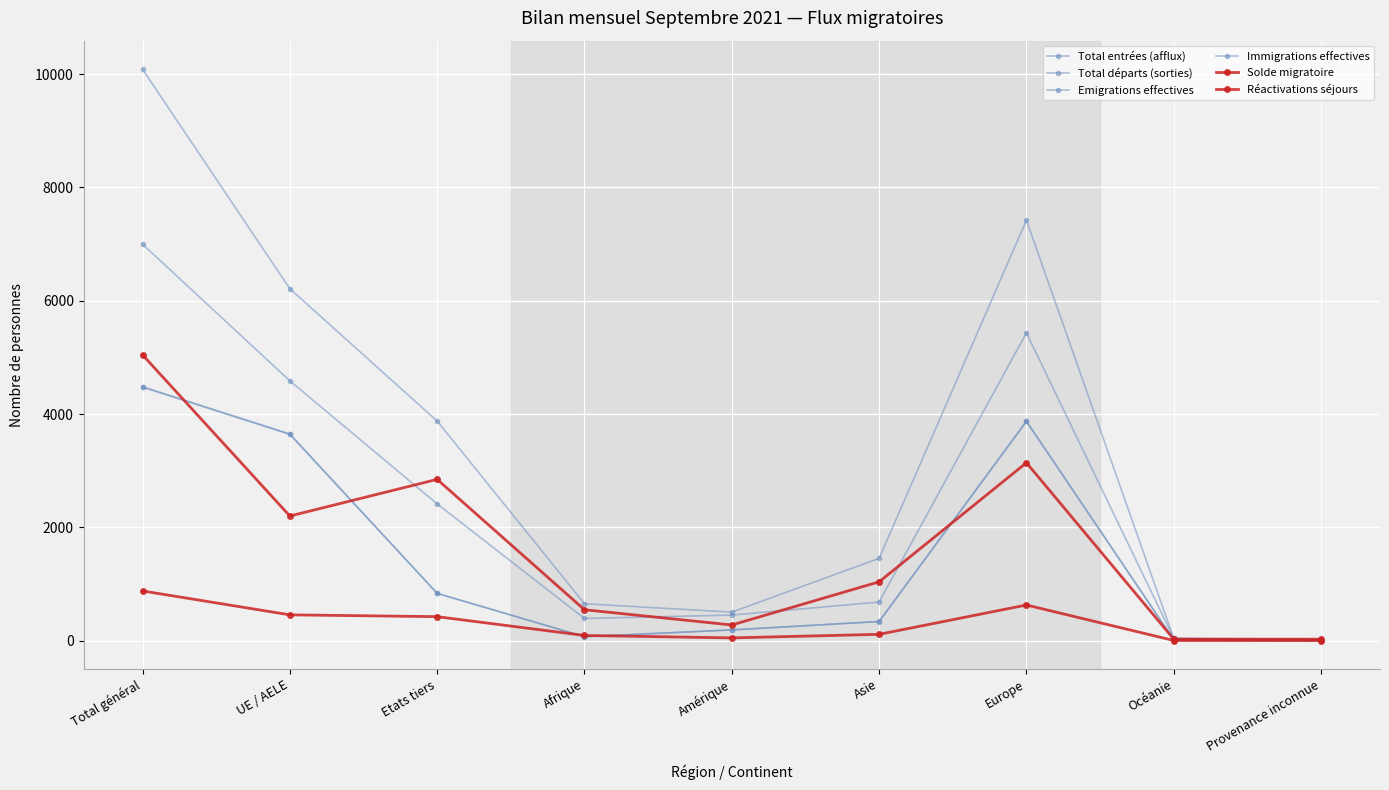

What is the difference between the Solde migratoire values at Etats tiers and Océanie?

2821